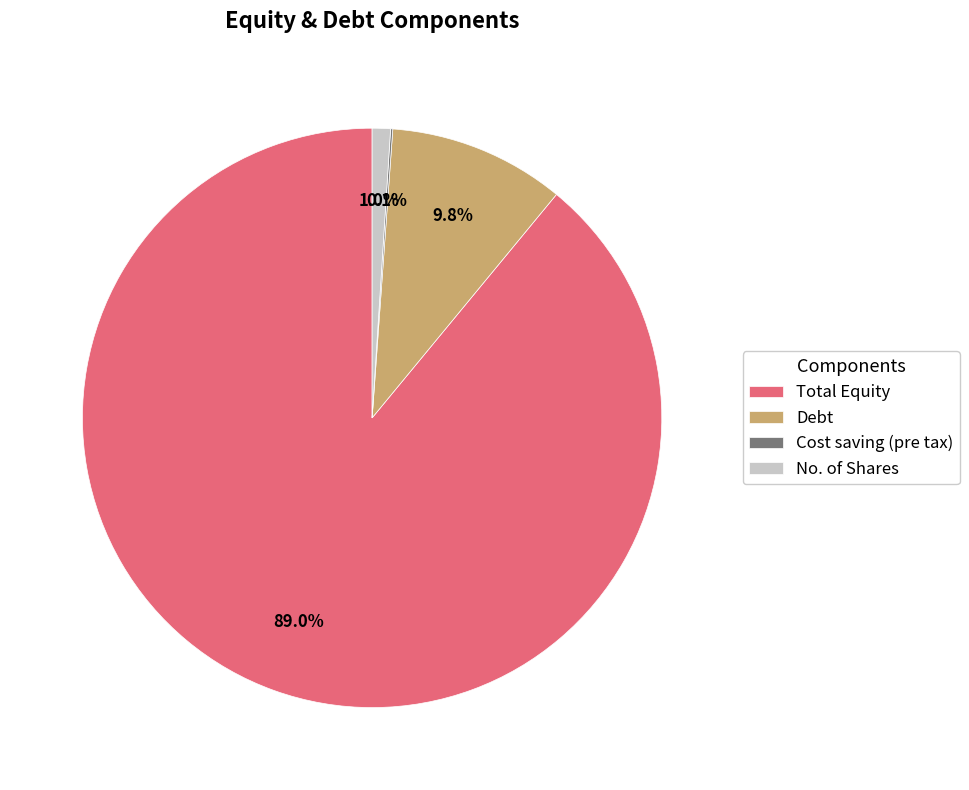

Do No. of Shares and Debt together represent more than half of the pie?

No